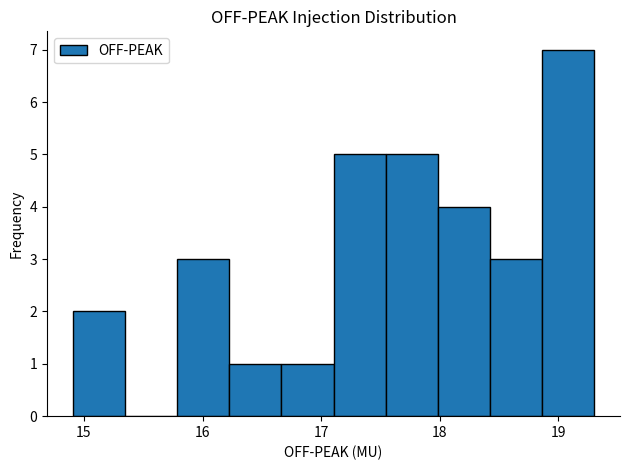

What is the height of the bar covering 18.9 to 19.3 on the x-axis? Neither the bar edges nor the heights are printed on the chart, so give them approximately, as read against the axes.

7